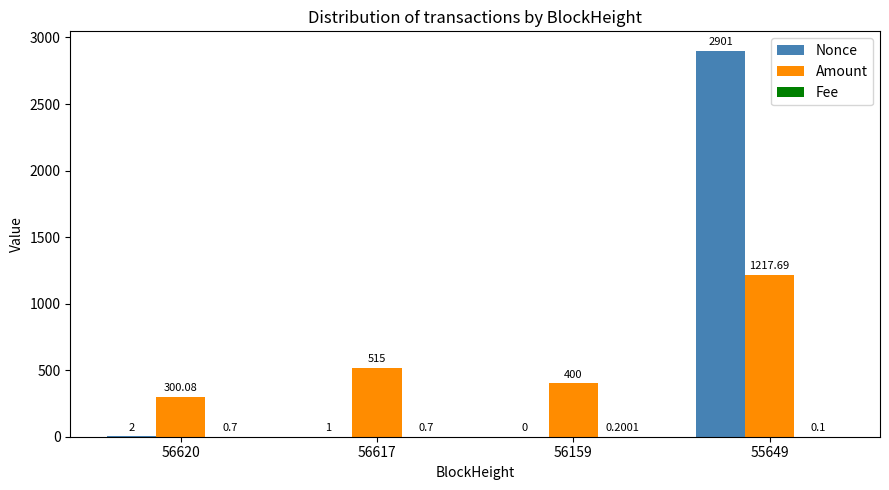

Which series has the widest spread of values?

Nonce